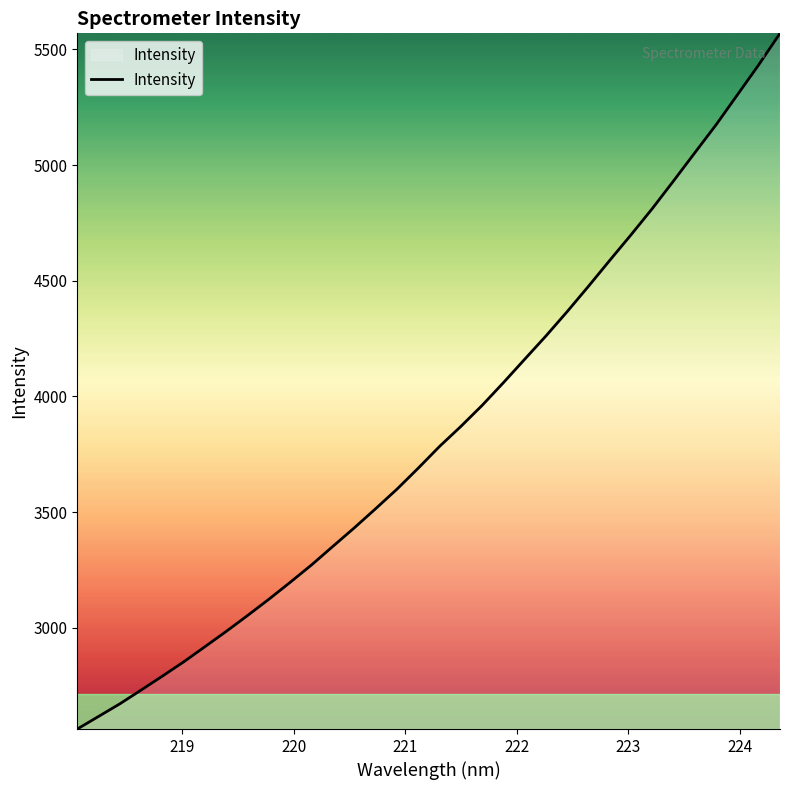

What is the smallest value displayed?

2561.6